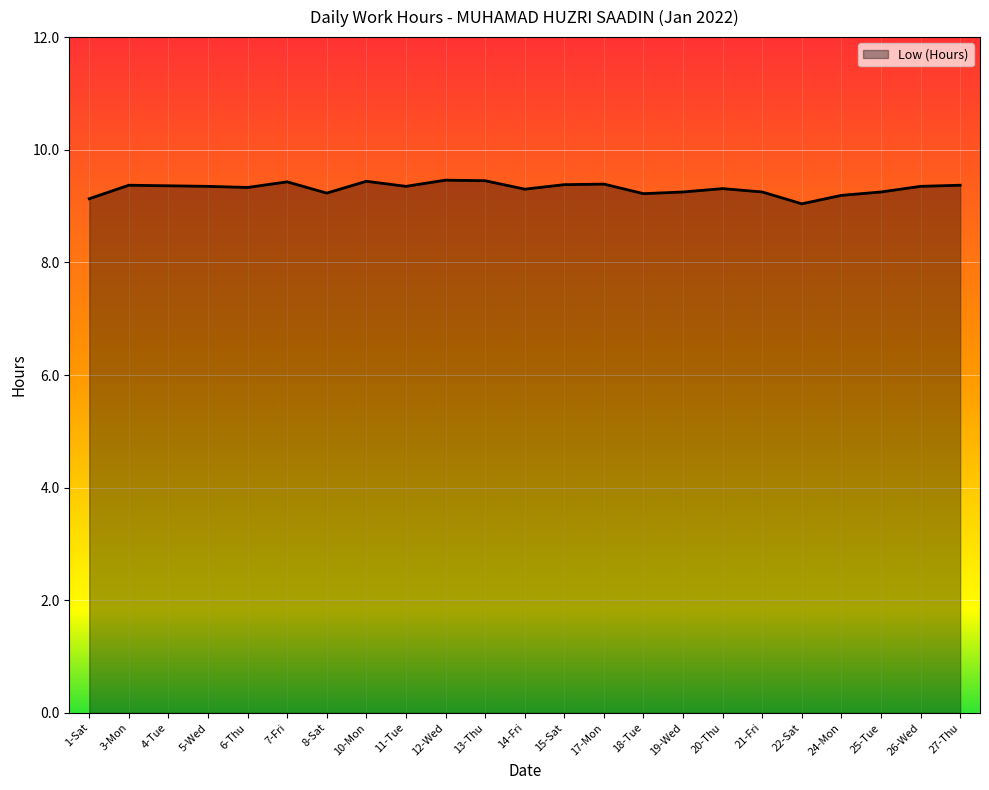

Approximately how many times larger is the value at 7-Fri compared to 4-Tue?

1.0